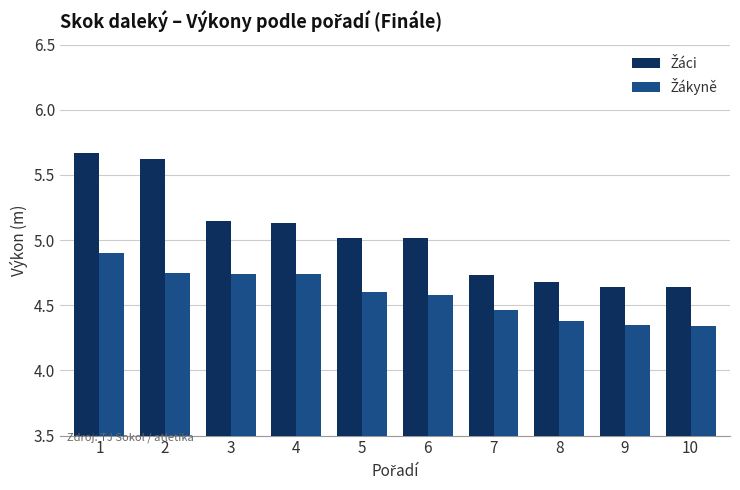

What is the spread (max minus min) of values at 8?

0.3